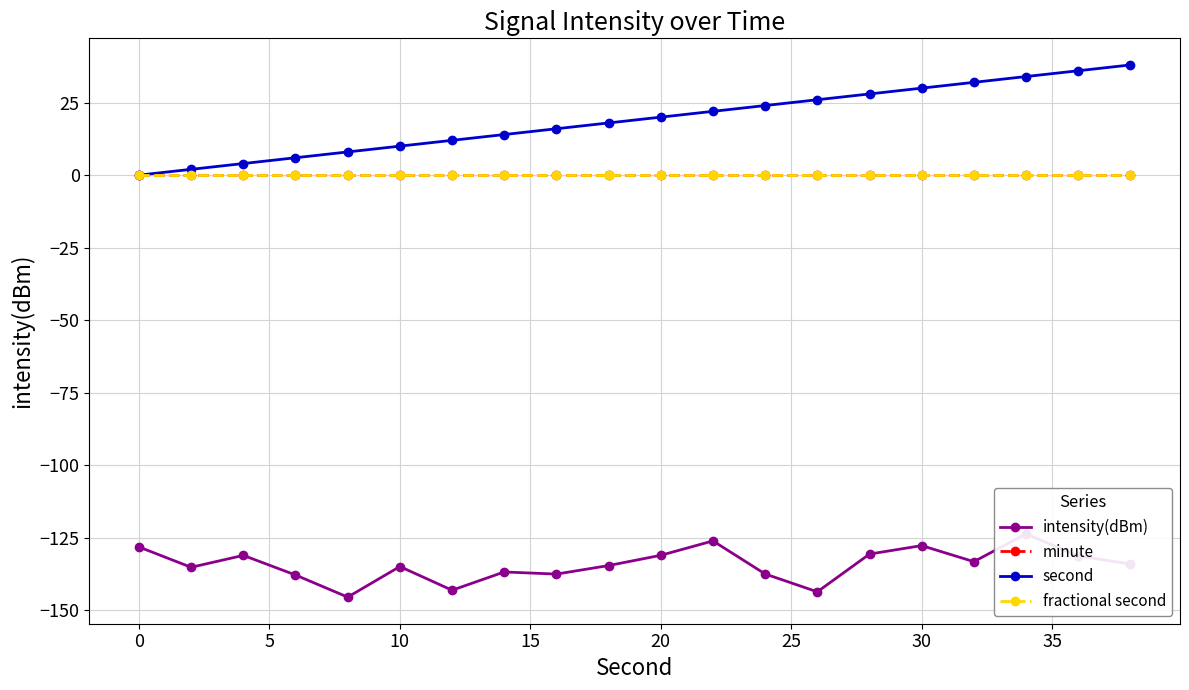

True or false: second and fractional second intersect in this chart.

False